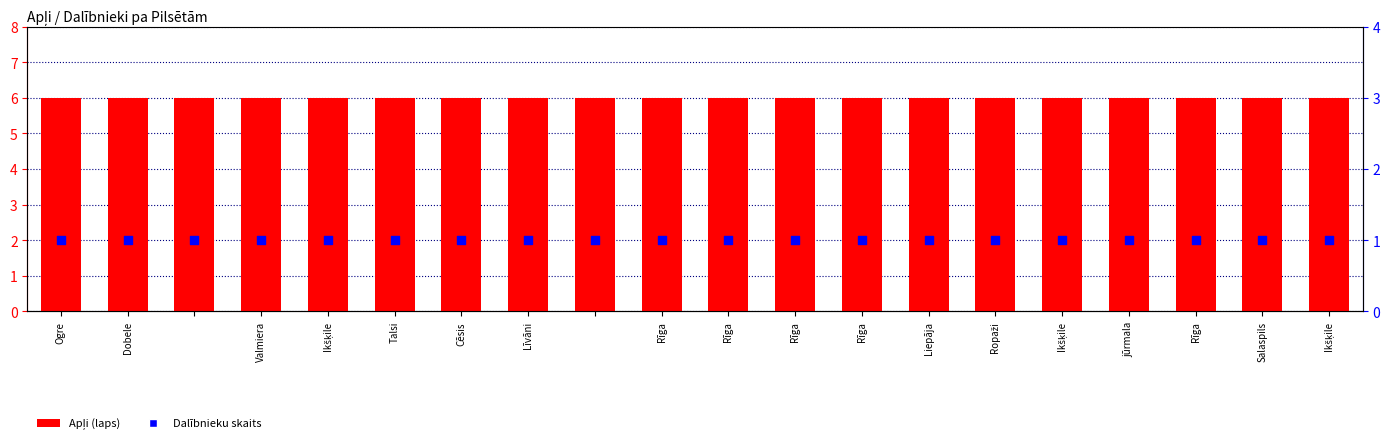

Which series contains the highest Y value?

Apļi (laps)